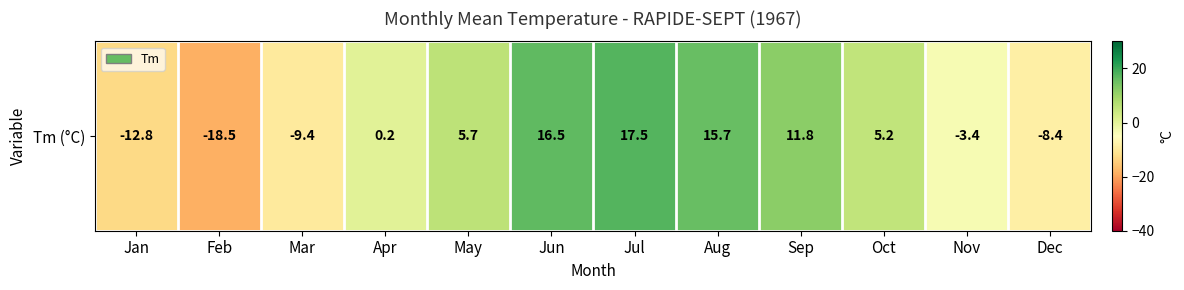

What is the minimum value shown in the chart?

-18.5